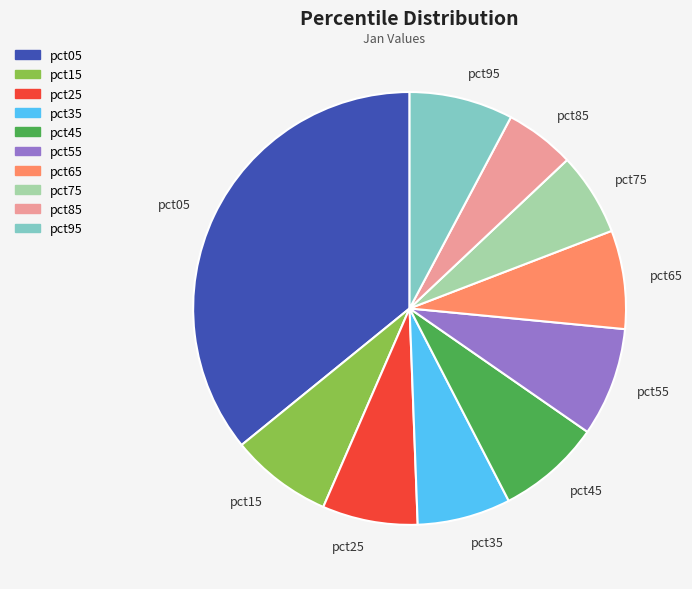

Is there a majority slice in this chart?

No